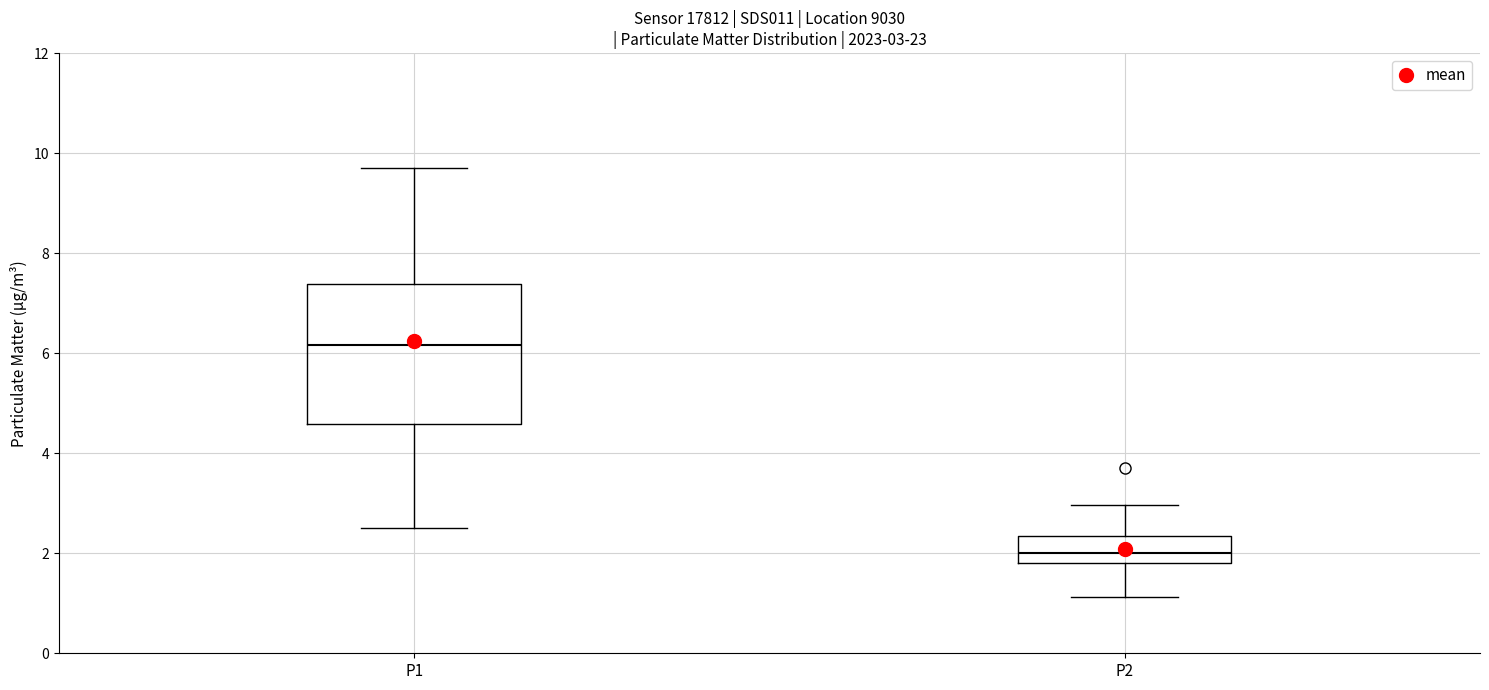

Which box is the tallest, from its lower edge to its upper edge?

P1